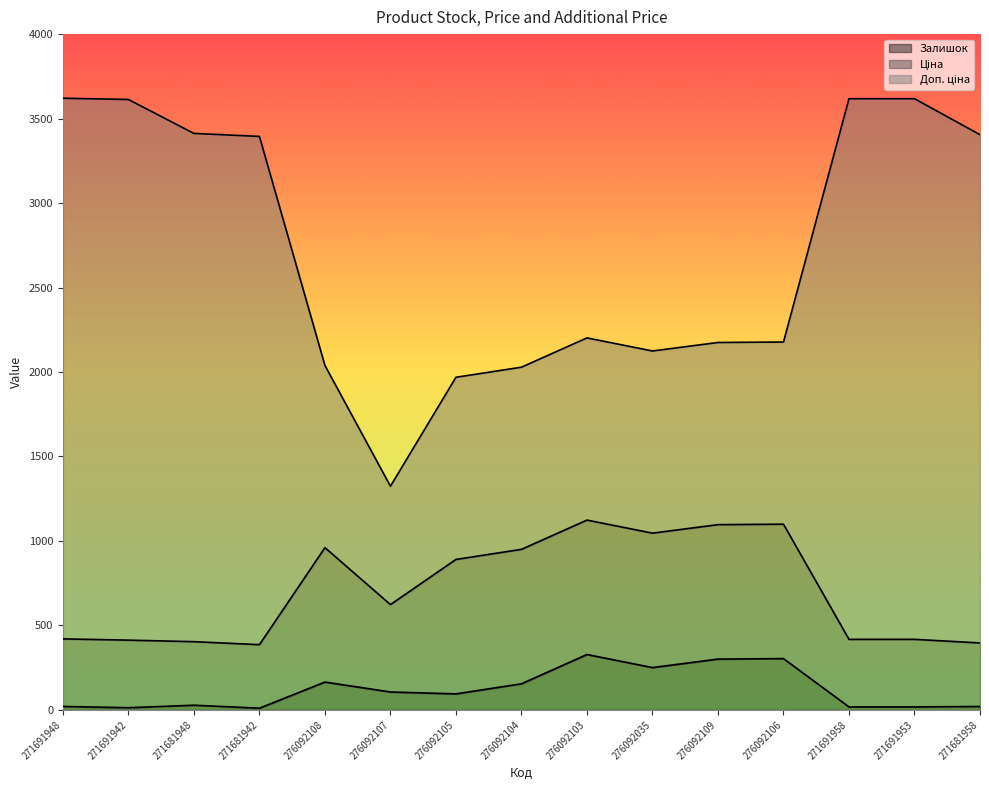

Count the number of data series in this chart.

3